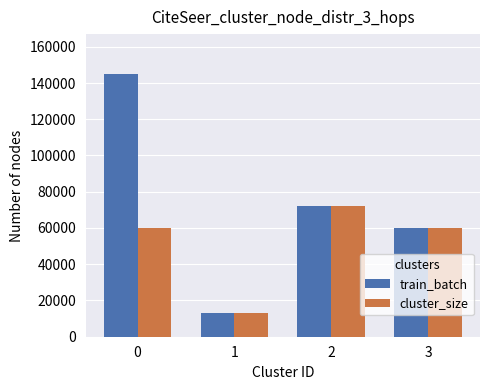

The value of cluster_size at 3 is 60000. True or false?

True